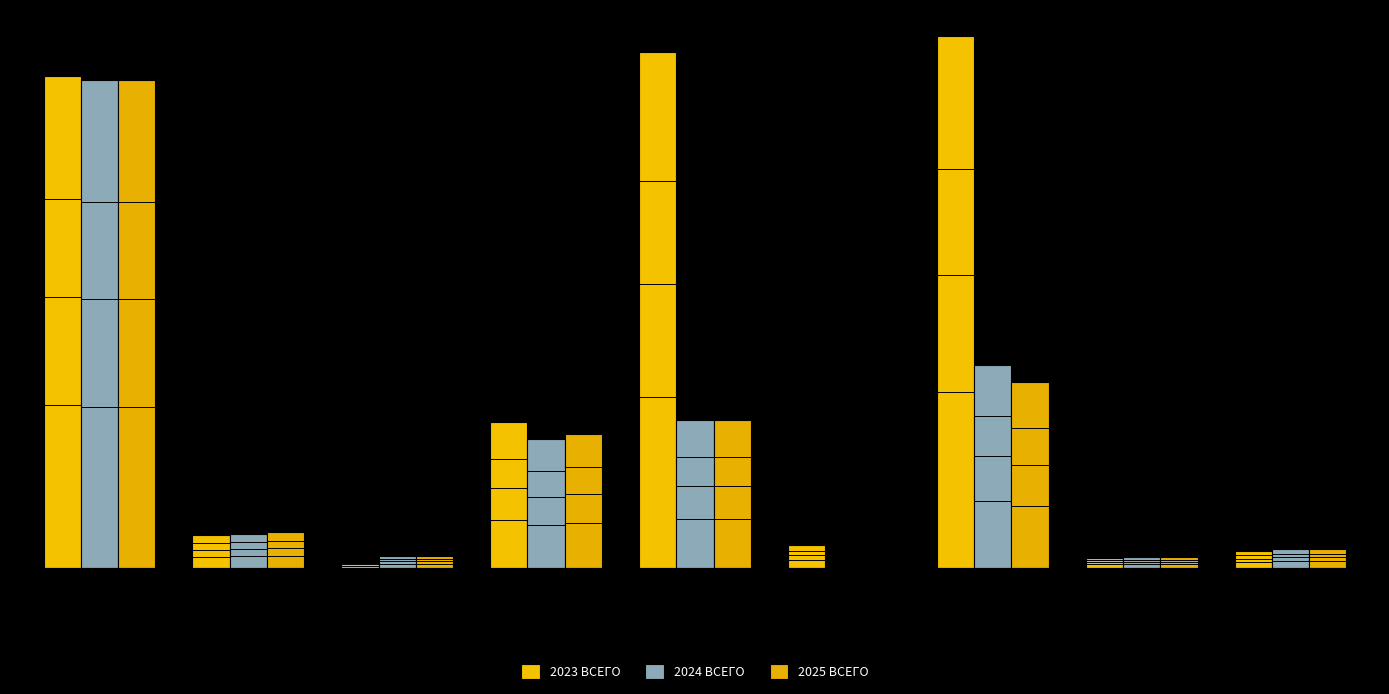

What are all the series names shown in the legend?

2023 ВСЕГО, 2024 ВСЕГО, 2025 ВСЕГО